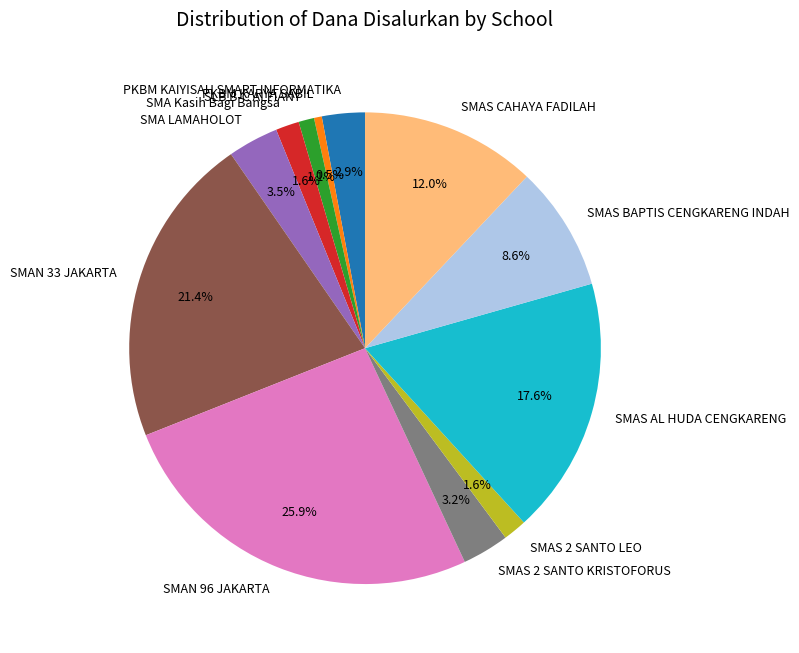

Is there a majority slice in this chart?

No